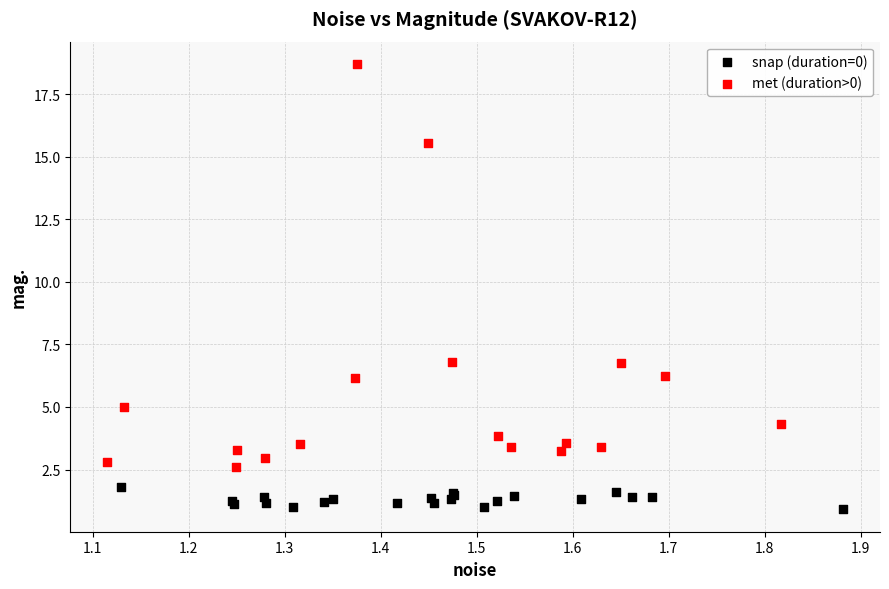

Which series contains the highest Y value?

met (duration>0)